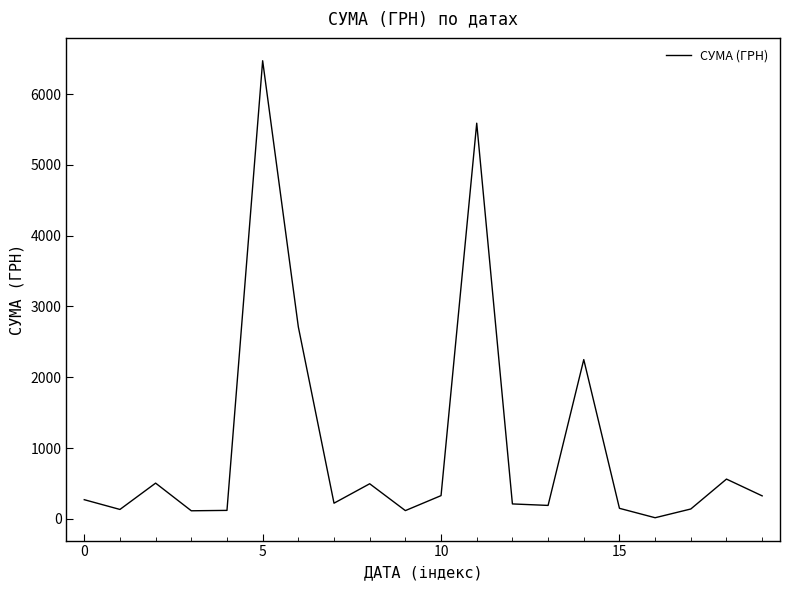

What is the greatest value displayed?

6472.4